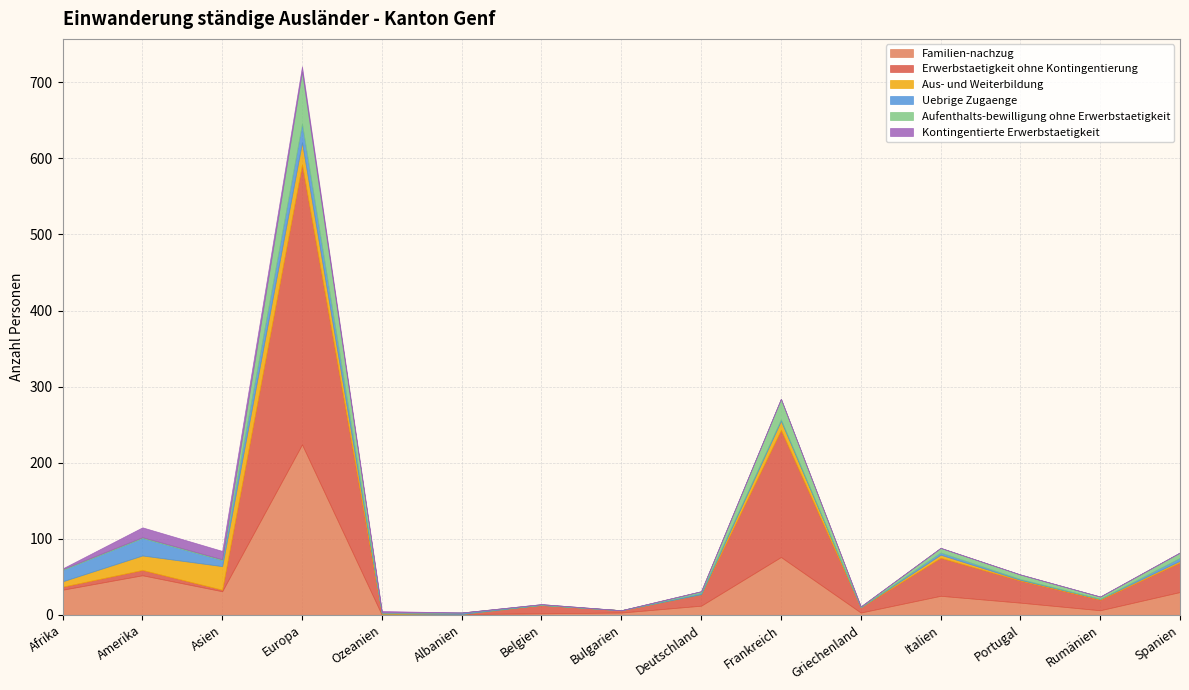

What is the difference between the maximum and minimum values in the Erwerbstaetigkeit ohne Kontingentierung series?

368